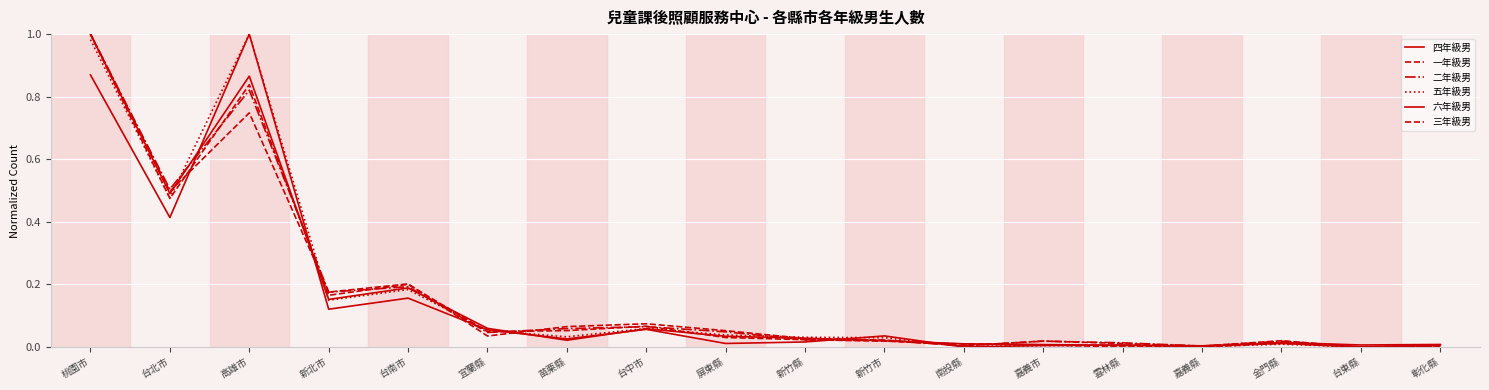

Where do 五年級男 and 三年級男 first cross each other?

桃園市 and 台北市